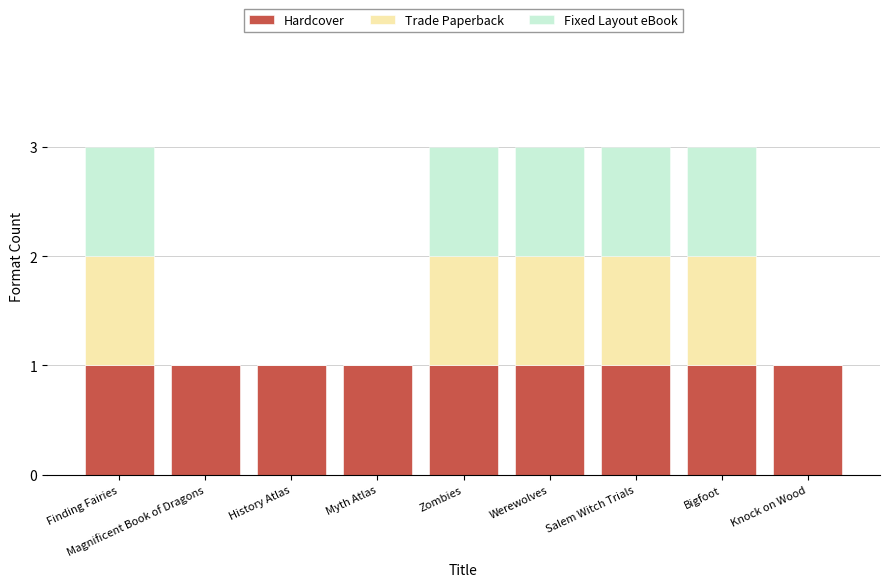

True or false: Hardcover has a value of 2 at Werewolves.

False